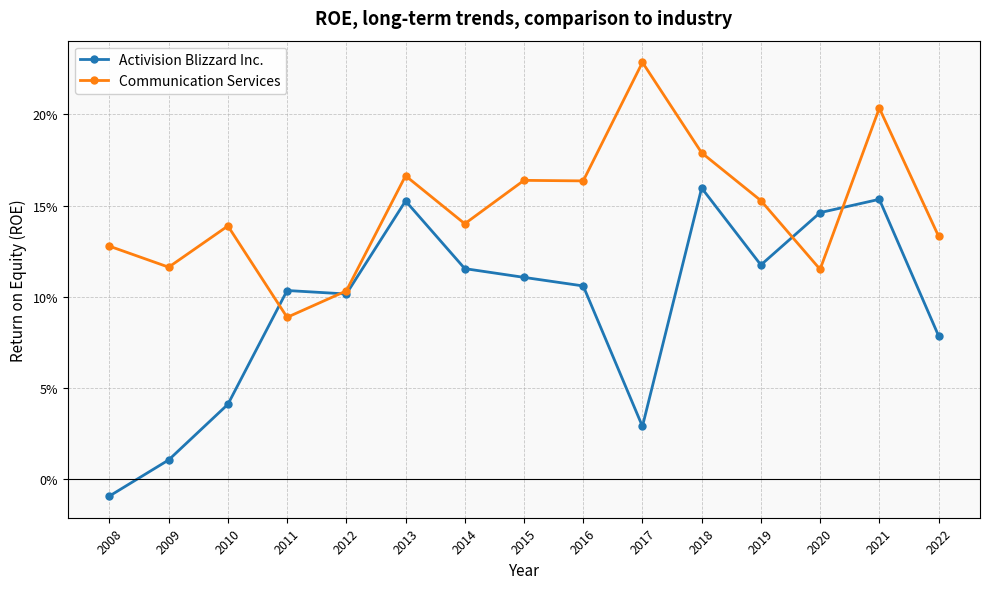

At which category is the sum across all series the highest?

2021